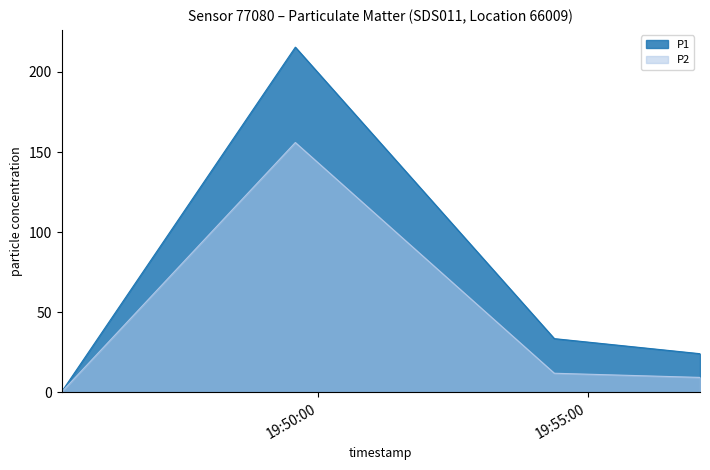

At how many categories does at least one series exceed 185?

1